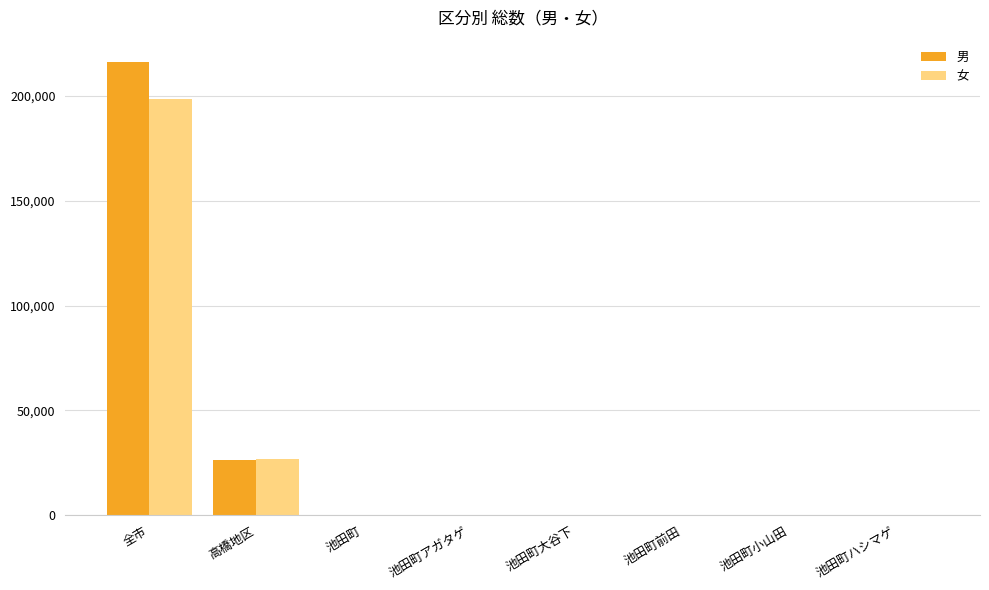

Is the value of 女 at 全市 greater than the value of 男 at 高橋地区?

Yes